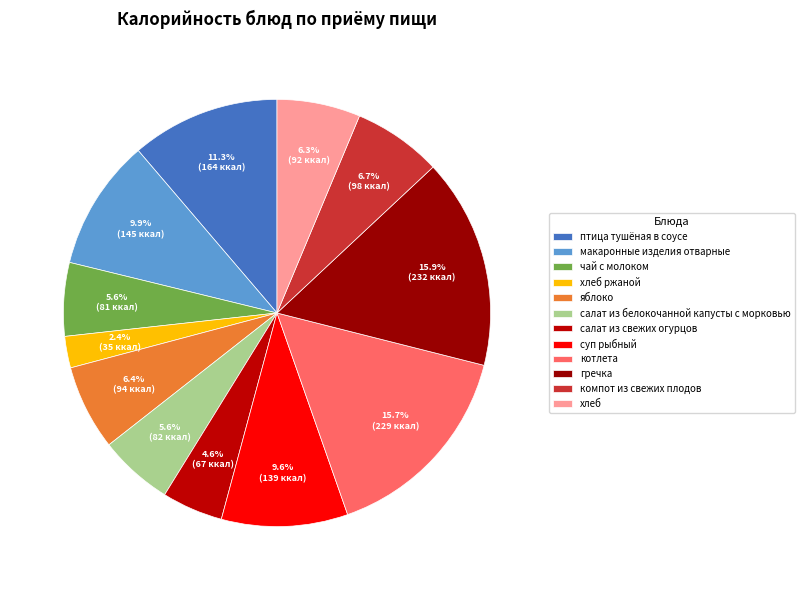

How many slices are in this pie chart?

12